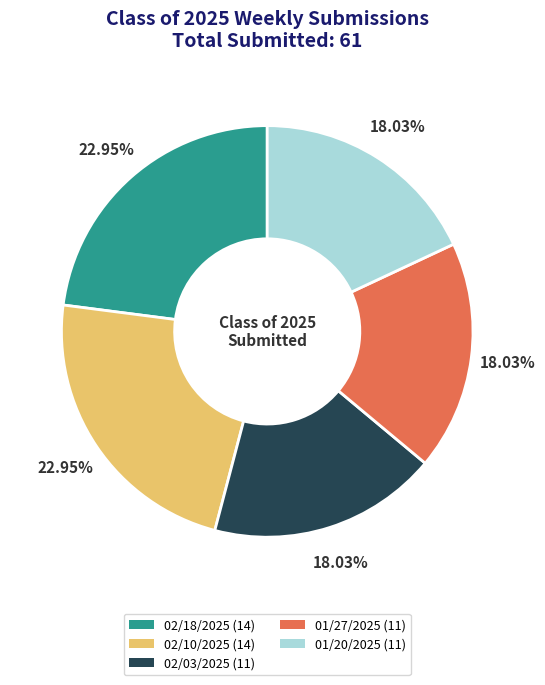

What is the ratio of the value at 02/10/2025 to the value at 02/18/2025?

1.0